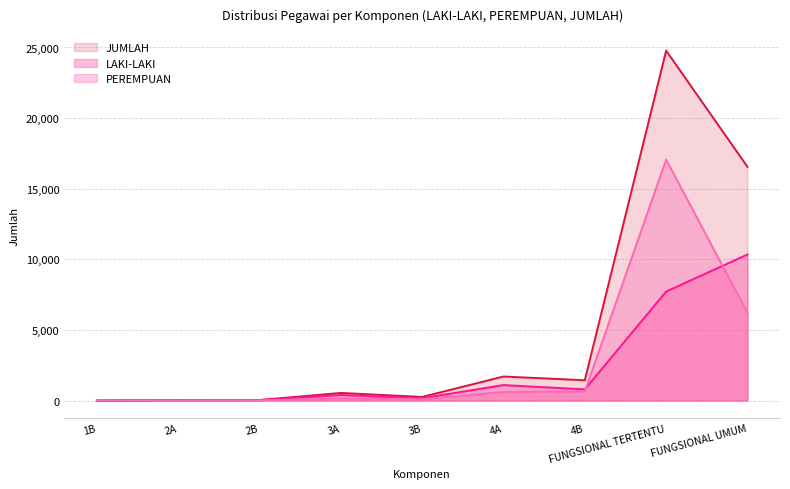

At which label does LAKI-LAKI first exceed 393?

4A